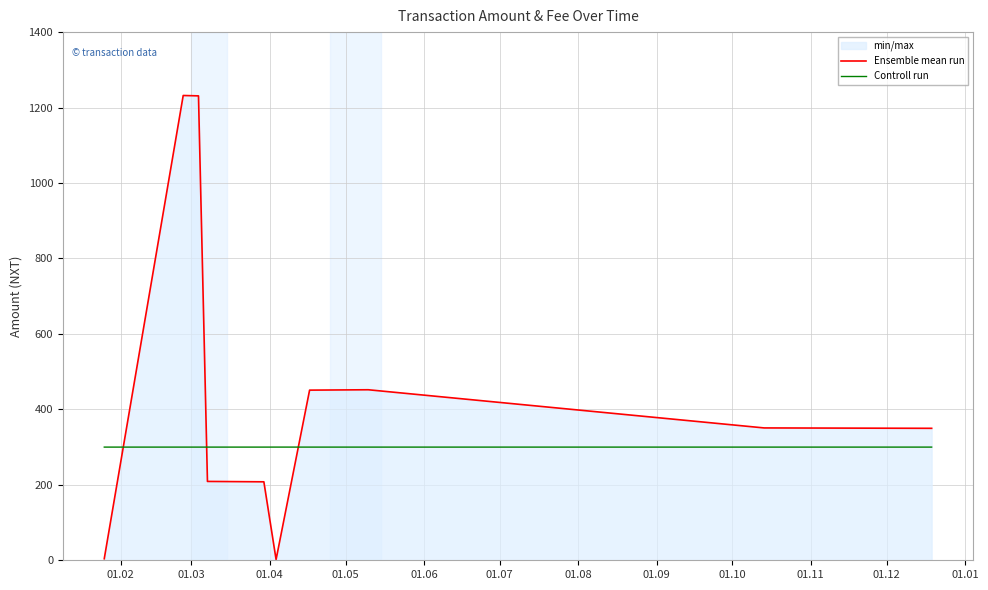

Which series has the widest spread of values?

Ensemble mean run